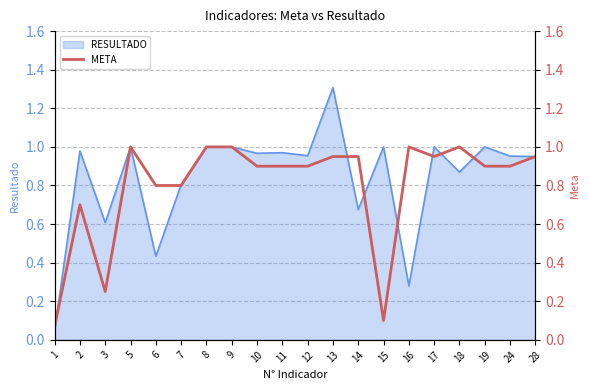

Which category has the lowest value across all series?

1